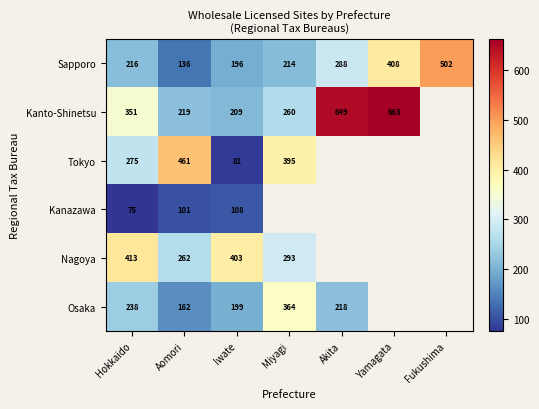

The Tokyo series shows 432 at Hokkaido. True or false?

False